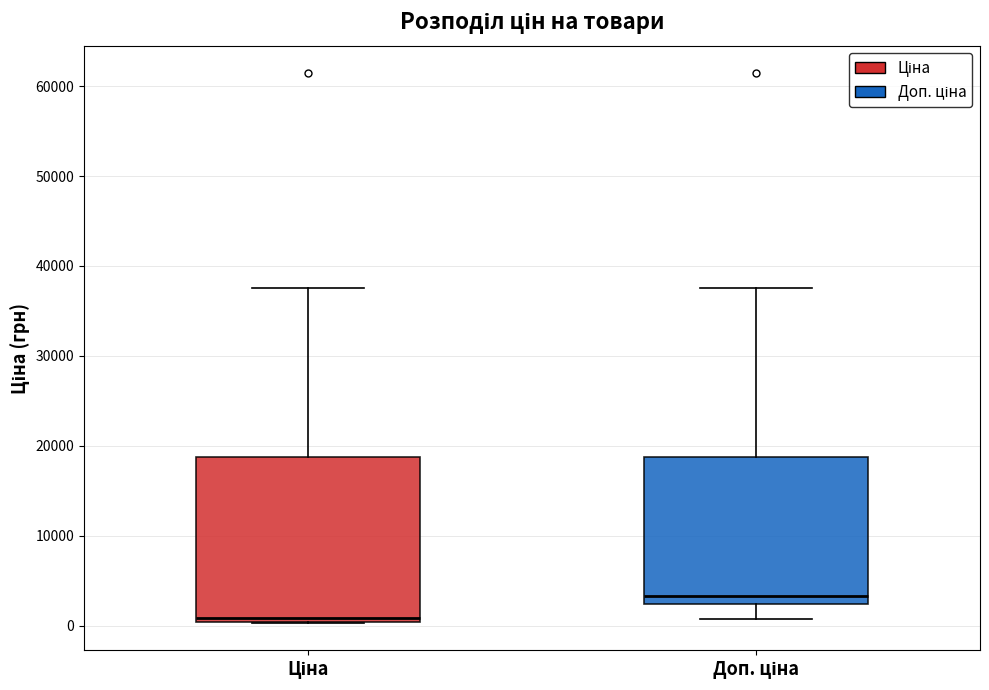

Reading left to right, read every box against the y-axis: the position of its median line, the range the box covers, and the ends of its whiskers. The values are not printed on the chart, so give them approximately, as read against the axis.

Ціна: median 1000, box 0 to 19000, whiskers 0 to 38000
Доп. ціна: median 3000, box 2000 to 19000, whiskers 1000 to 38000